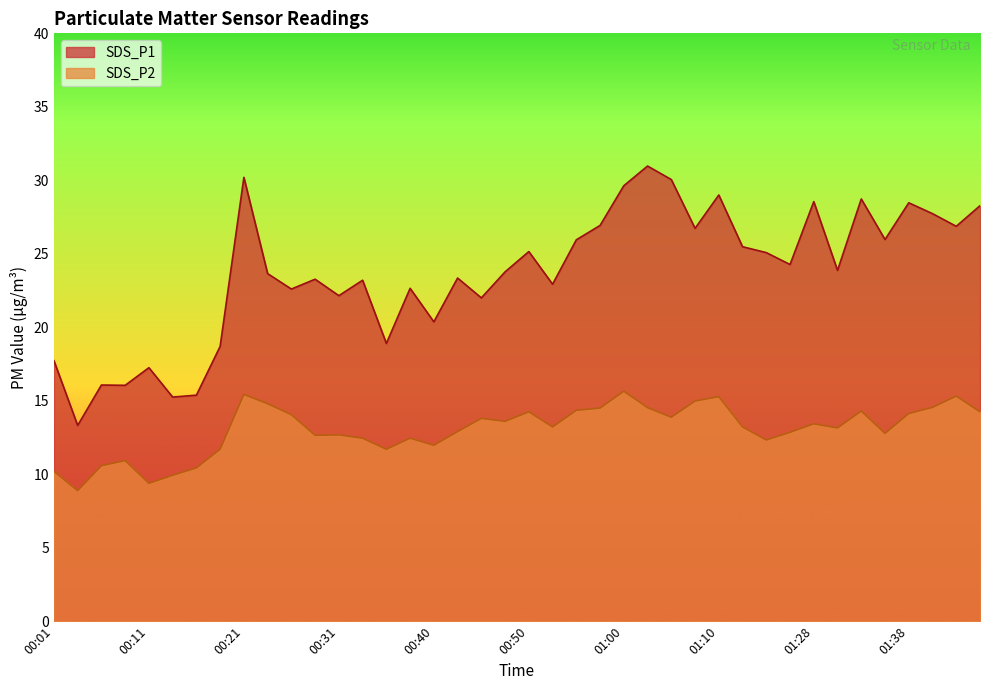

How many distinct data groups are displayed?

2